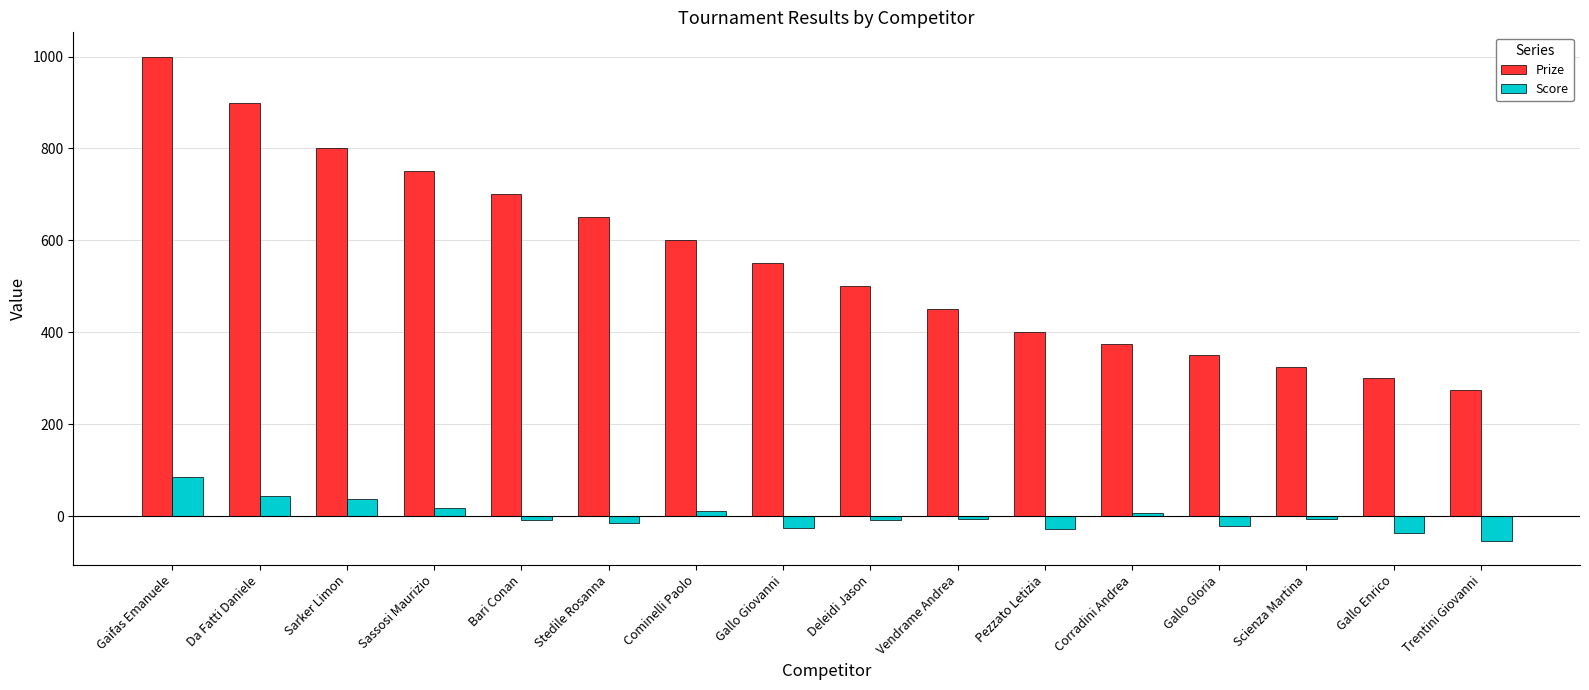

What is the difference between the maximum and minimum values in the Prize series?

725